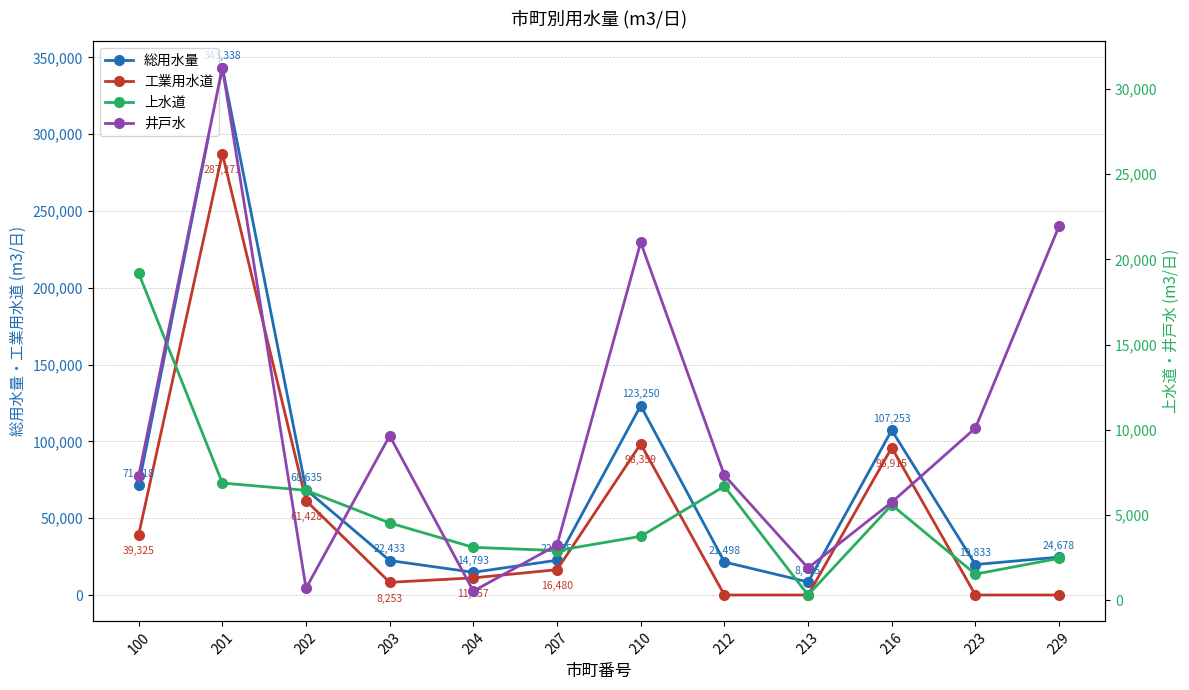

What is the highest value of the 工業用水道 series?

287271